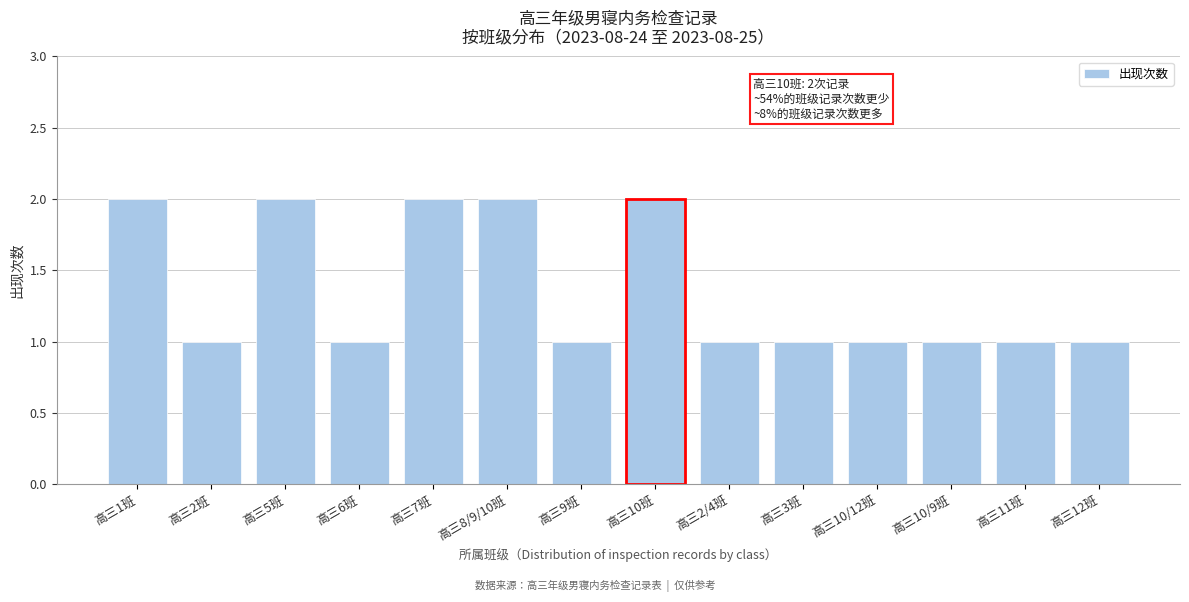

Reading left to right, extract all data points from this chart.

2	1	2	1	2	2	1	2	1	1	1	1	1	1